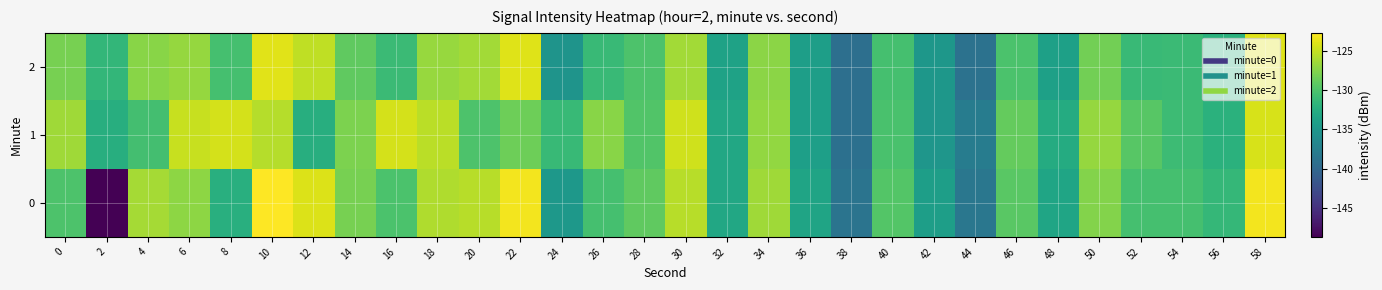

Reading left to right, extract all data points from this chart.

0: 0=-129.9	2=-148.7	4=-126.3	6=-127.1	8=-132.4	10=-122.7	12=-124.1	14=-128.1	16=-130.1	18=-125.8	20=-125.5	22=-123.2	24=-134.8	26=-130.4	28=-129.1	30=-125.5	32=-133.1	34=-126.4	36=-133.5	38=-138.7	40=-129.6	42=-134.2	44=-138.4	46=-129.4	48=-133.4	50=-127.5	52=-130.4	54=-130.4	56=-131.4	58=-123.2
1: 0=-126.5	2=-132.4	4=-130.5	6=-124.9	8=-124.4	10=-125.7	12=-132.4	14=-127.9	16=-124.4	18=-125.4	20=-130.0	22=-128.5	24=-131.2	26=-127.3	28=-129.8	30=-124.6	32=-133.1	34=-126.9	36=-134.0	38=-139.1	40=-130.2	42=-135.0	44=-137.8	46=-128.9	48=-132.7	50=-126.8	52=-129.5	54=-130.9	56=-132.1	58=-124.3
2: 0=-128.1	2=-131.5	4=-127.3	6=-126.8	8=-130.4	10=-123.9	12=-125.2	14=-129.1	16=-131.0	18=-126.7	20=-126.3	22=-124.0	24=-135.2	26=-131.1	28=-130.0	30=-126.3	32=-133.7	34=-127.2	36=-134.1	38=-139.2	40=-130.4	42=-134.9	44=-138.9	46=-130.1	48=-133.9	50=-128.3	52=-131.1	54=-131.0	56=-132.0	58=-124.0